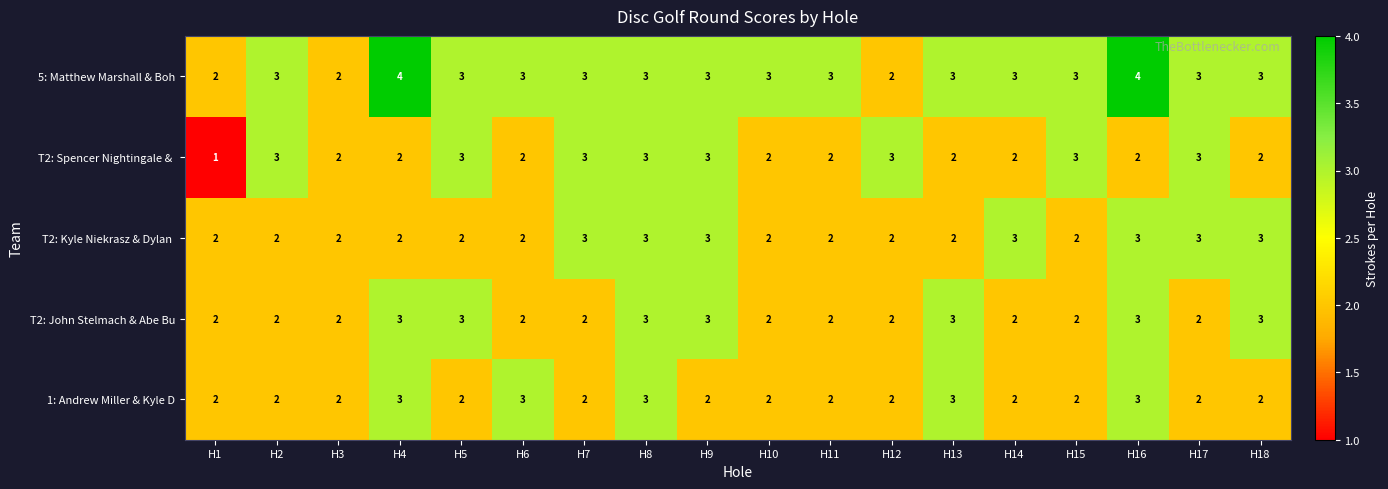

How many distinct data groups are displayed?

5